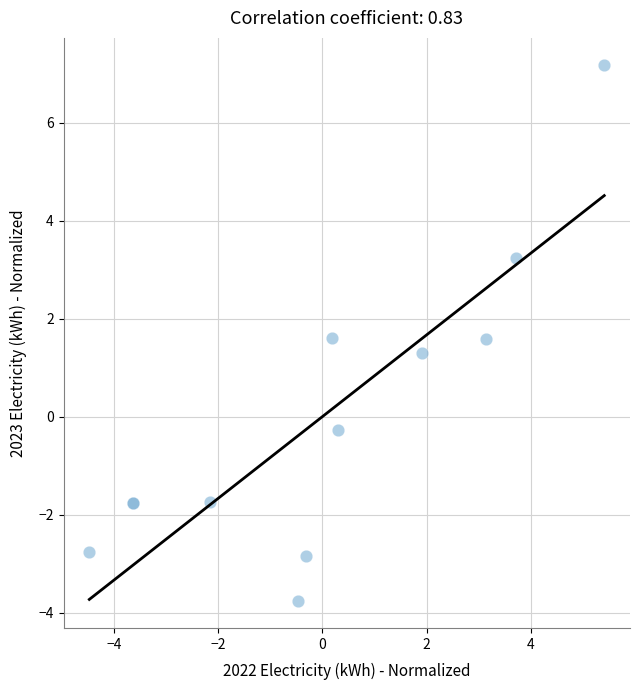

What Y value in the scatter plot is closest to 1?

1.3